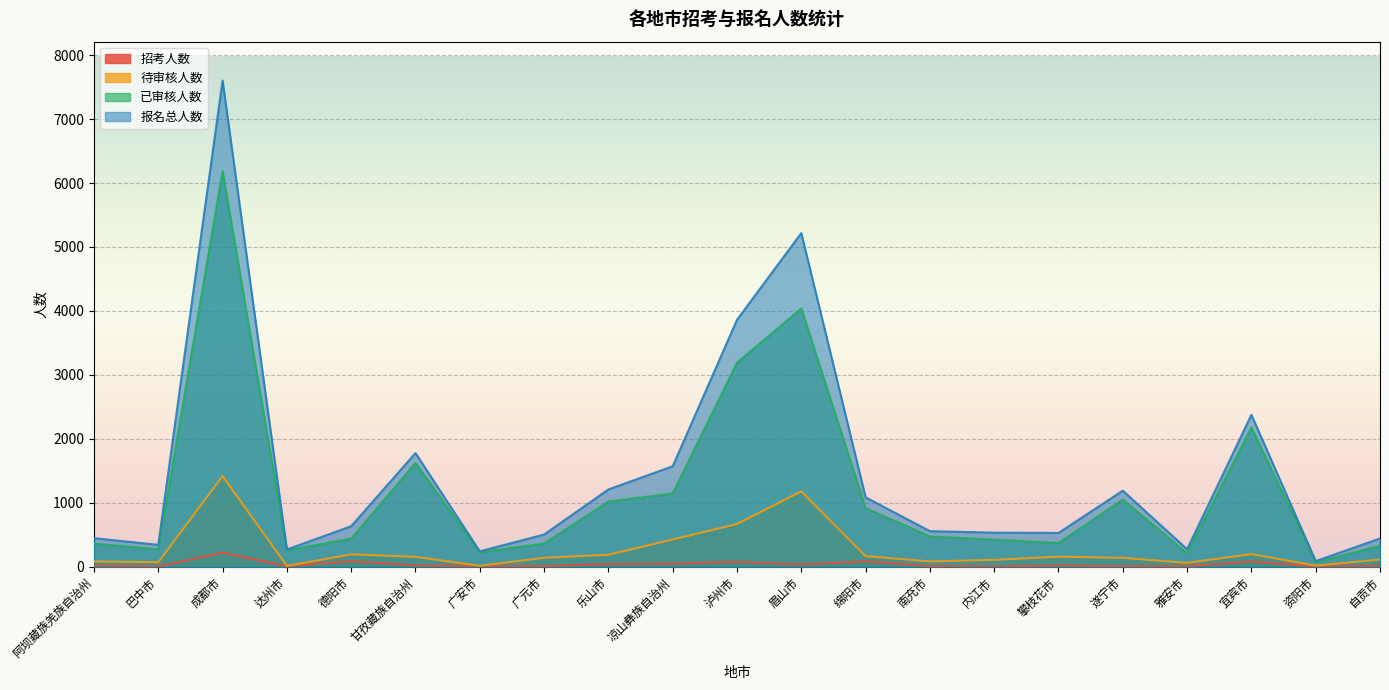

Is the value of 报名总人数 at 眉山市 greater than the value of 待审核人数 at 广安市?

Yes